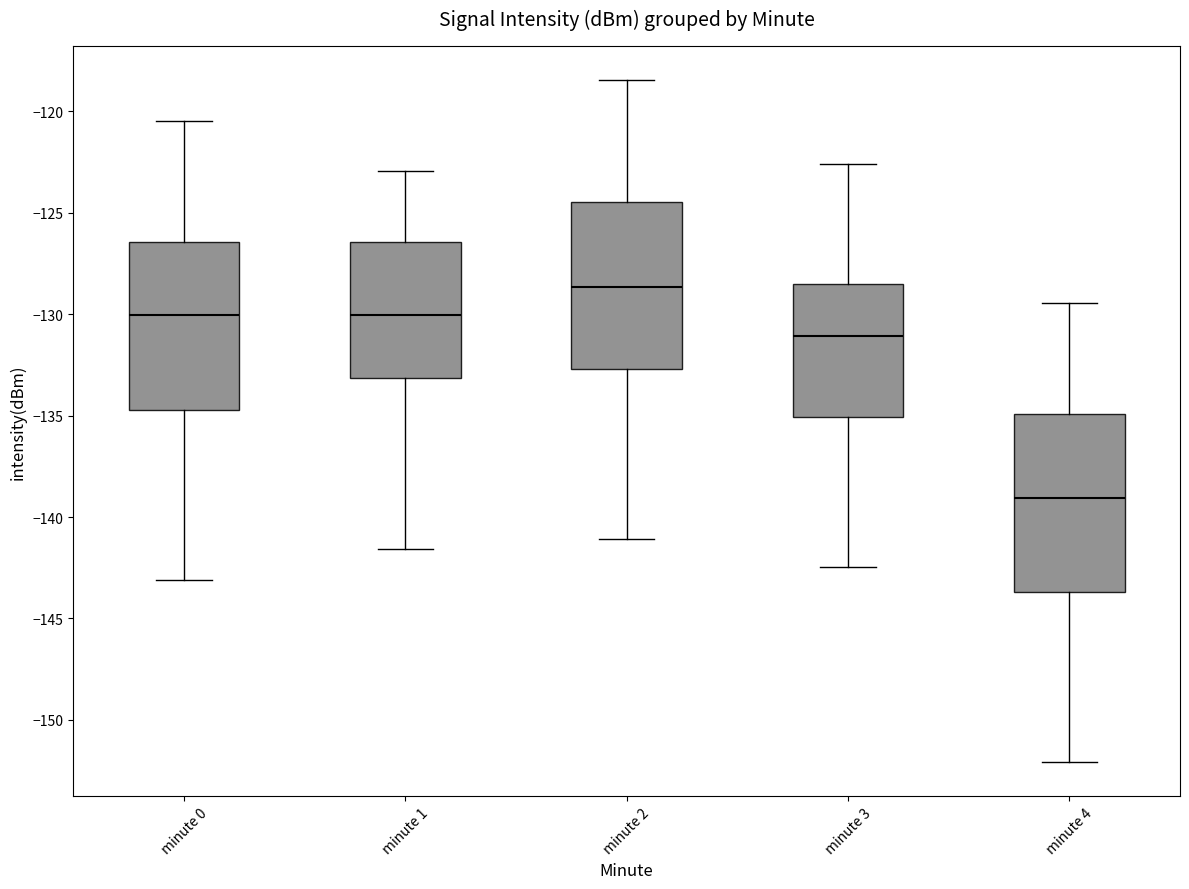

Which box's median line is the lowest?

minute 4